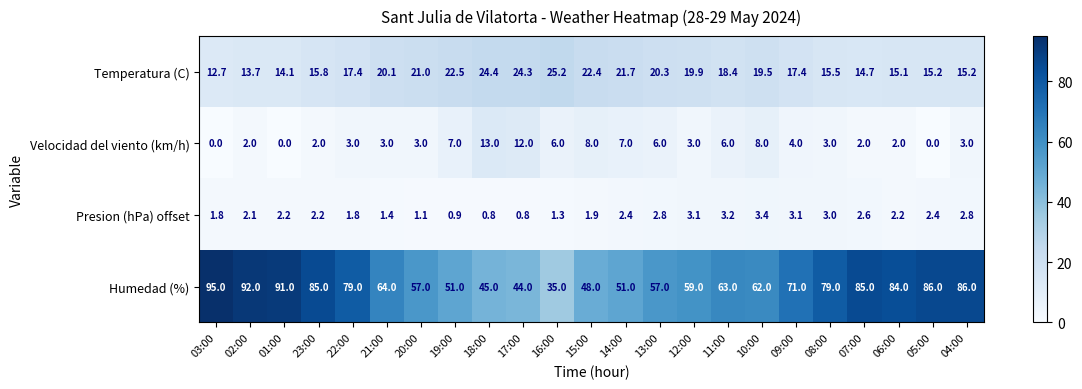

What is the highest value of the Presion (hPa) offset series?

3.4